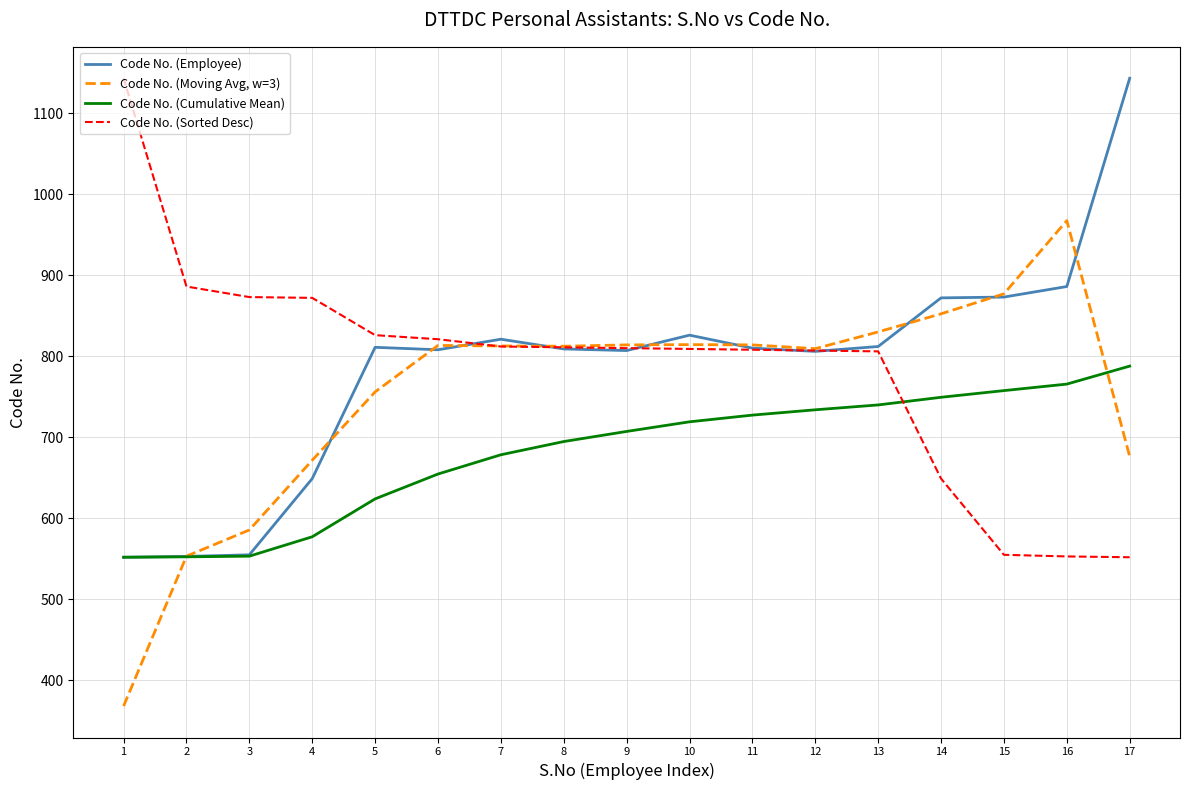

Where do Code No. (Sorted Desc) and Code No. (Cumulative Mean) first cross each other?

13 and 14